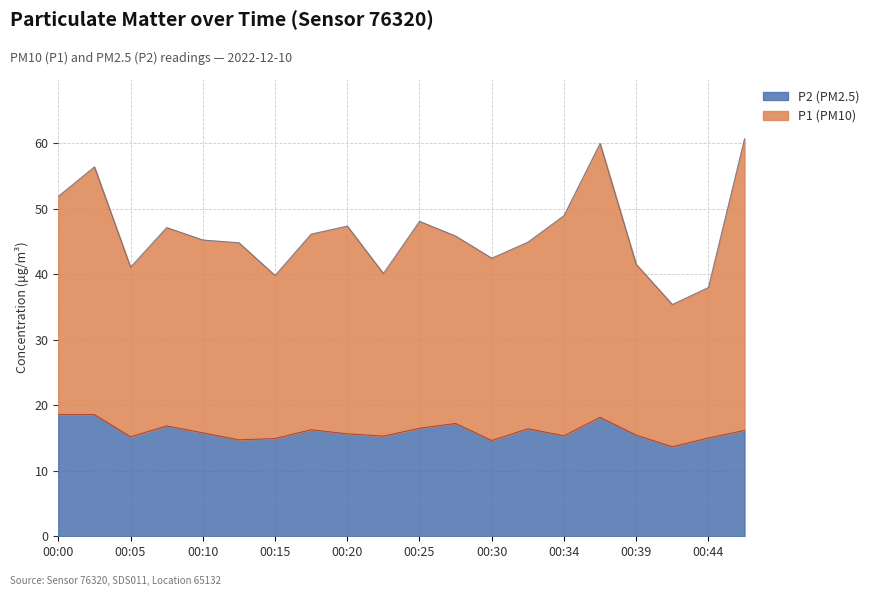

At which category does the chart reach its minimum across all series?

00:42